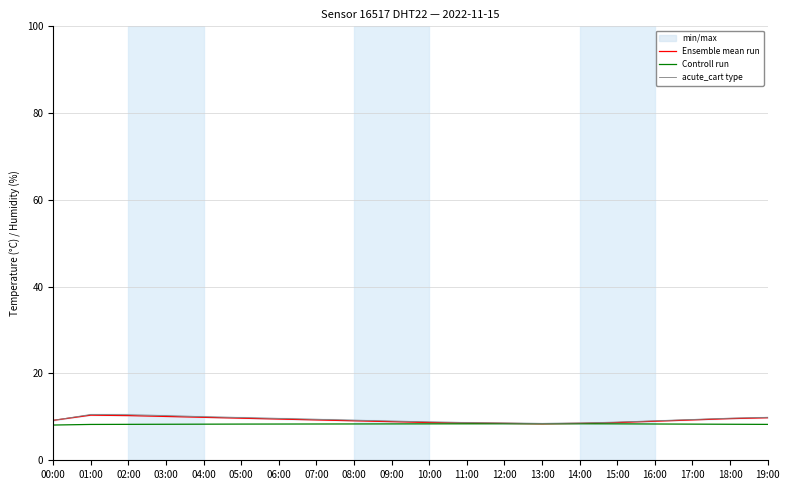

What is the label of the 3rd point from the right?

17:00